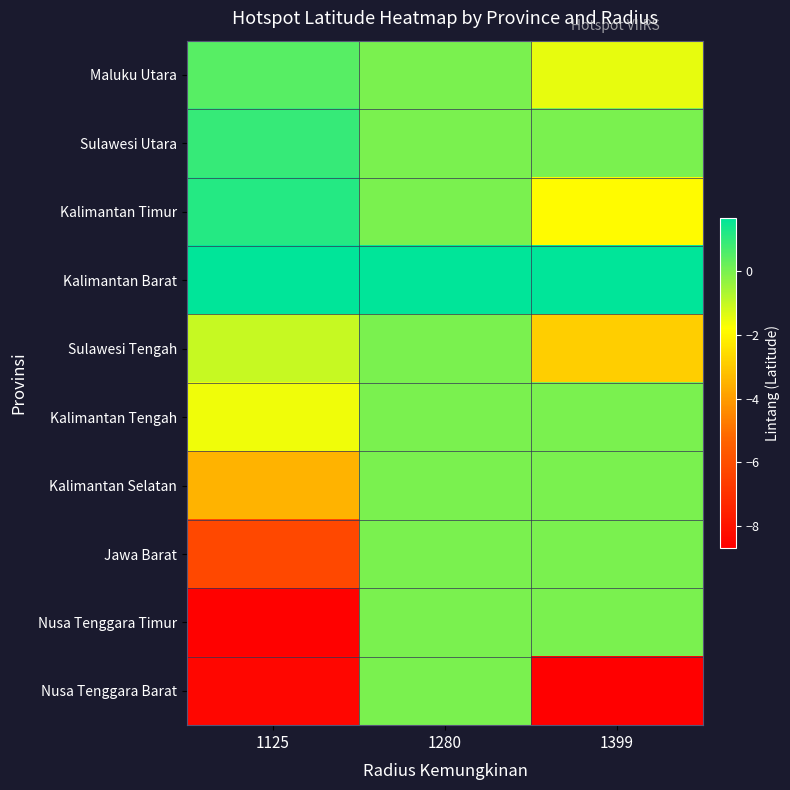

At which category is the sum across all series the highest?

1280